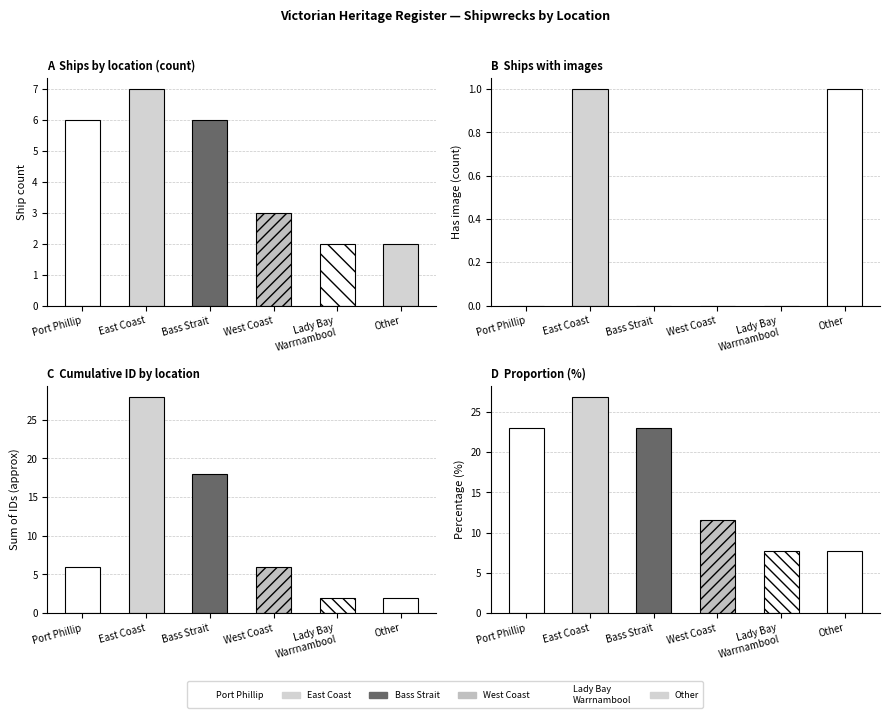

What is the minimum value shown in the chart?

7.7